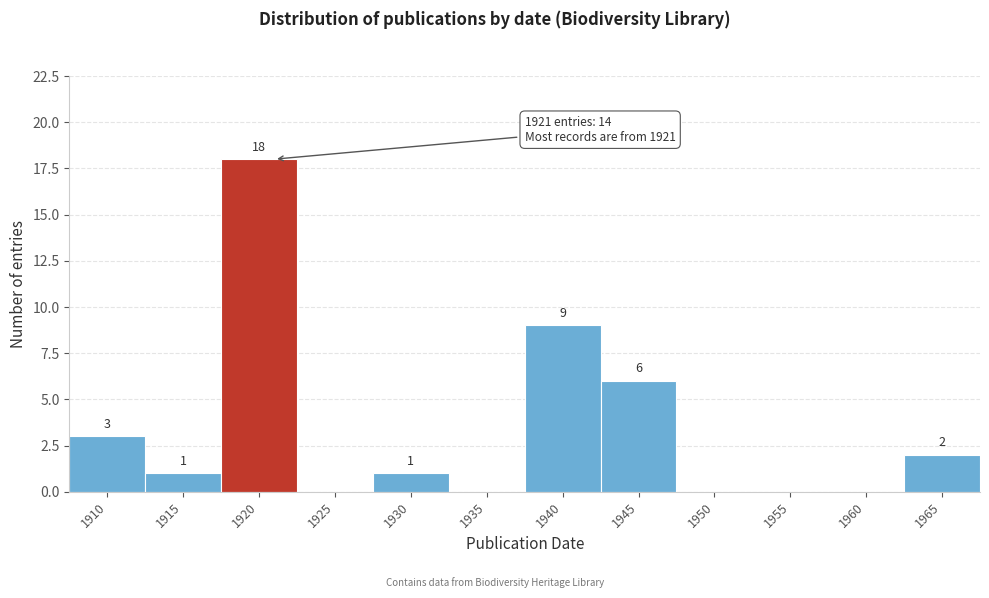

Reading left to right, extract all data points from this chart.

1910=3	1915=1	1920=18	1925=0	1930=1	1935=0	1940=9	1945=6	1950=0	1955=0	1960=0	1965=2